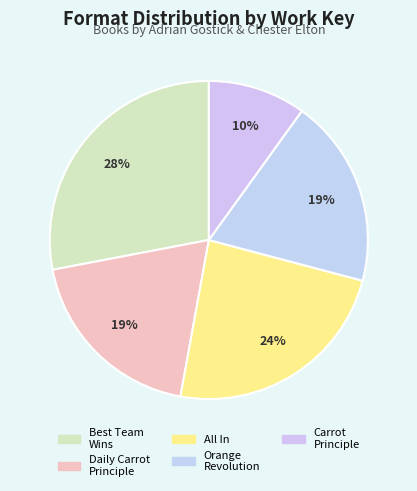

What is the smallest slice in the pie chart?

Carrot Principle